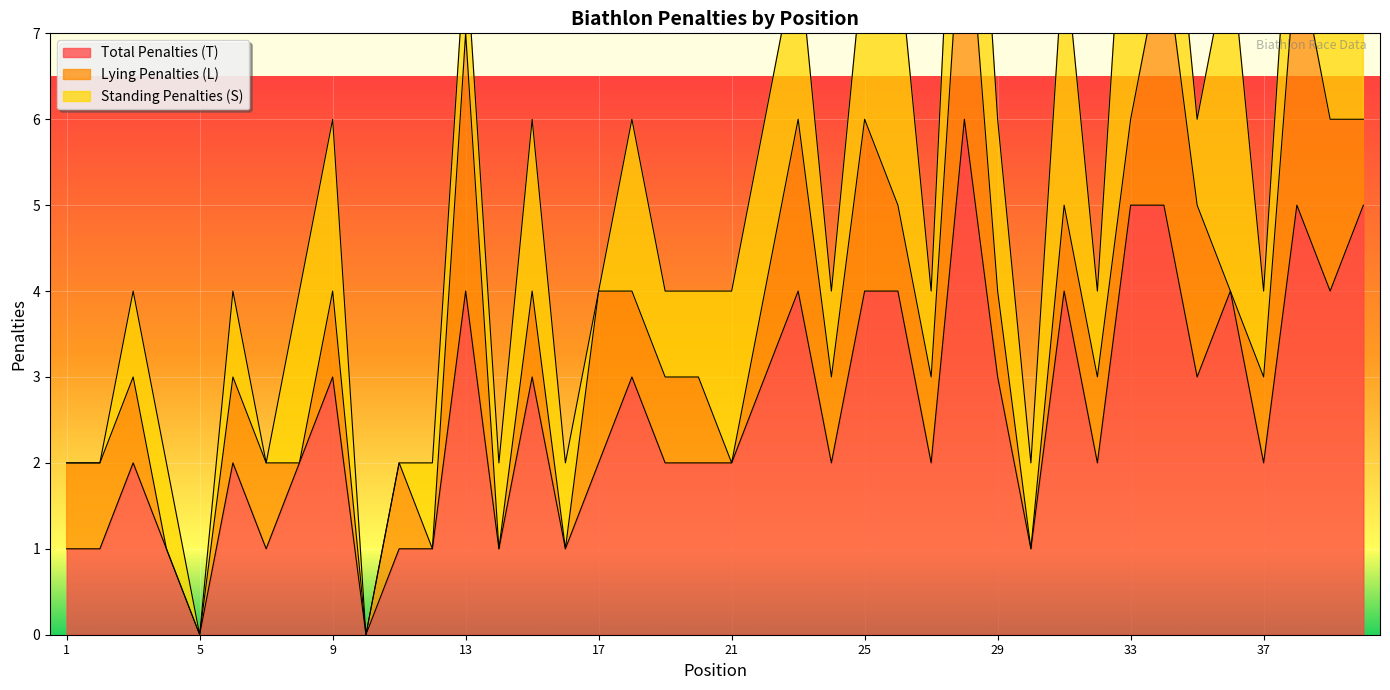

True or false: Lying Penalties (L) has more than 2 points higher than both neighbors.

True